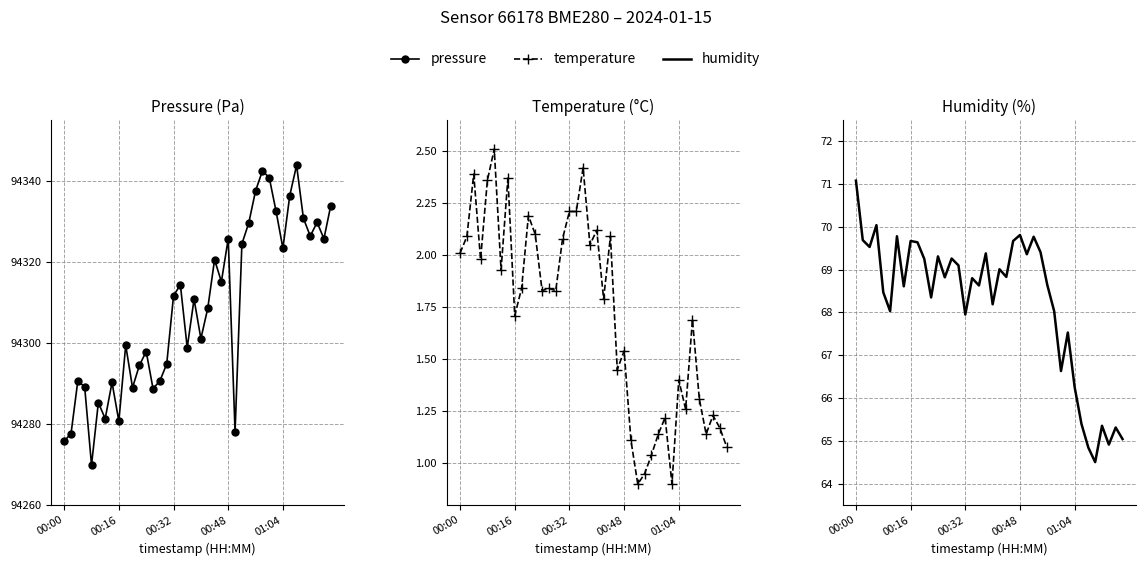

List the labels in order of humidity value, smallest first.

35, 34, 37, 39, 38, 36, 33, 32, 30, 31, 16, 5, 29, 20, 11, 01:04, 7, 18, 28, 17, 13, 22, 21, 15, 10, 14, 12, 25, 19, 27, 00:32, 9, 8, 23, 00:16, 26, 6, 24, 00:48, 00:00